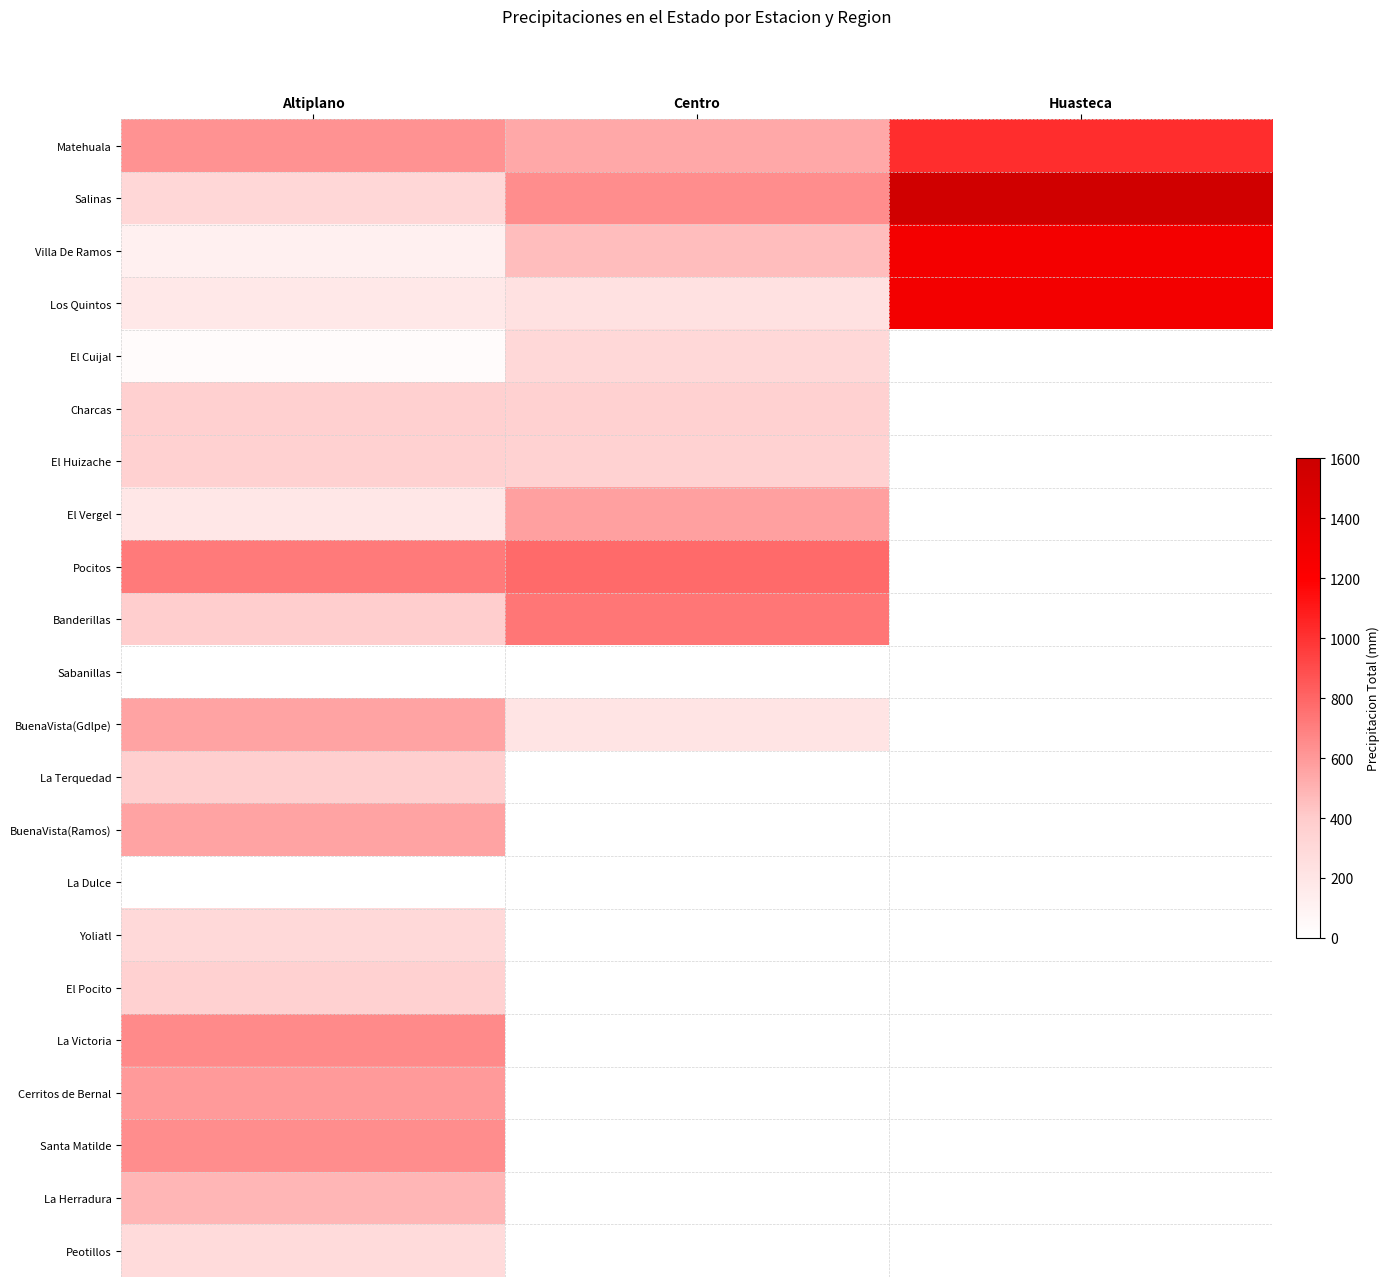

The value of El Huizache at Huasteca is -152.5. True or false?

False